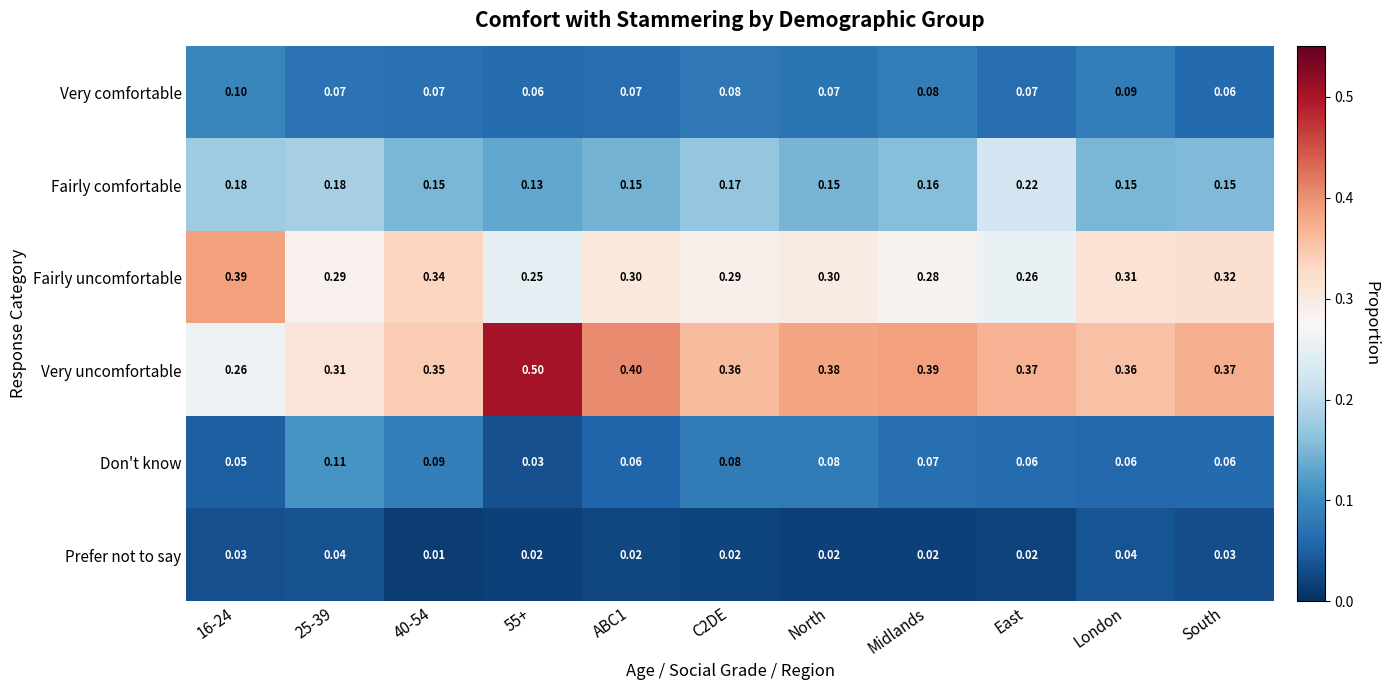

Which series has the largest range (max minus min)?

Very uncomfortable